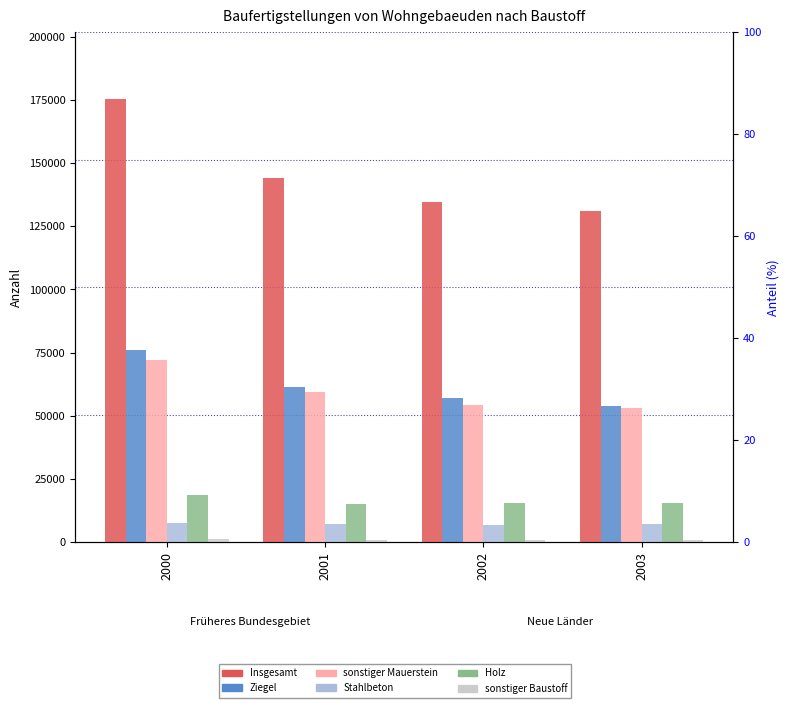

Reading right to left, extract all data points from this chart.

Insgesamt: 2003=130946	2002=134639	2001=144283	2000=175537
Ziegel: 2003=53900	2002=57049	2001=61400	2000=76140
sonstiger Mauerstein: 2003=53275	2002=54323	2001=59546	2000=72178
Stahlbeton: 2003=7342	2002=6868	2001=7246	2000=7550
Holz: 2003=15517	2002=15544	2001=15157	2000=18510
sonstiger Baustoff: 2003=905	2002=840	2001=912	2000=1097